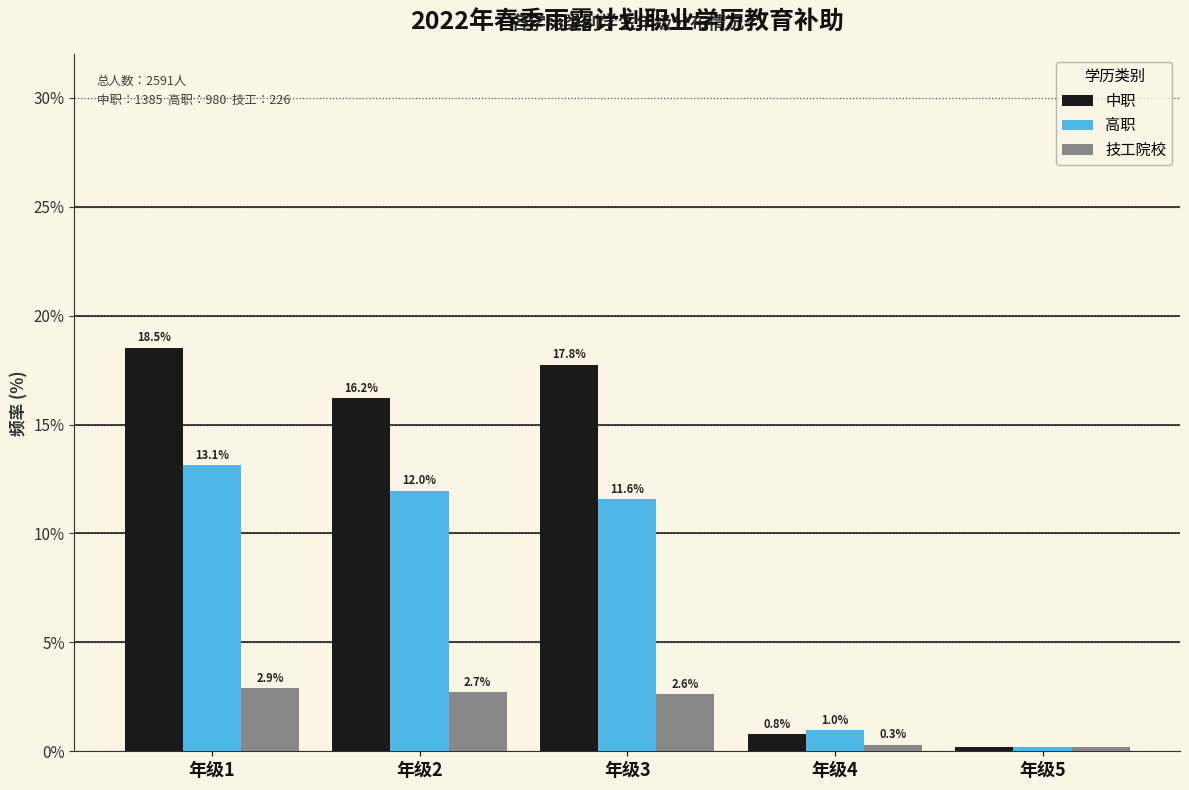

What is the spread (max minus min) of values at 年级4?

0.7